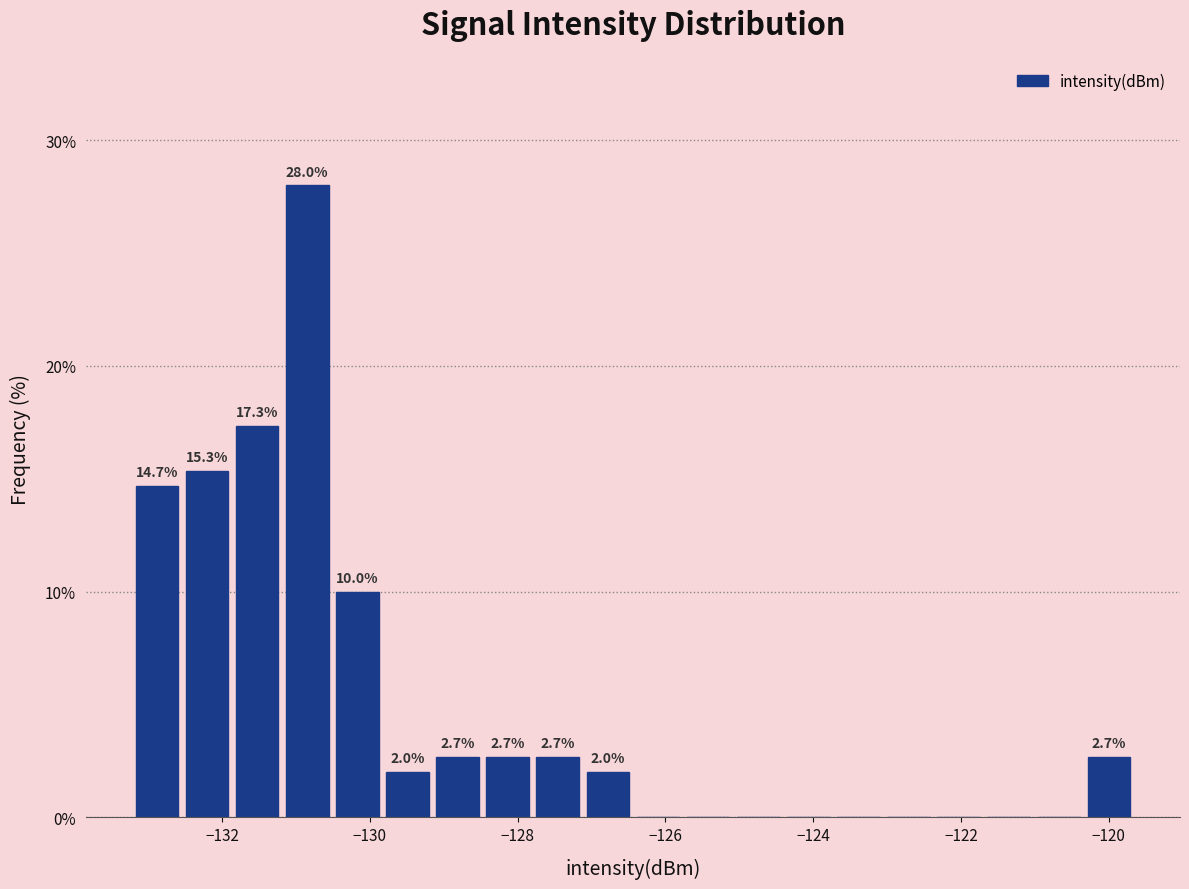

Read against the x-axis, roughly where is the centre of the tallest bar?

-130.8